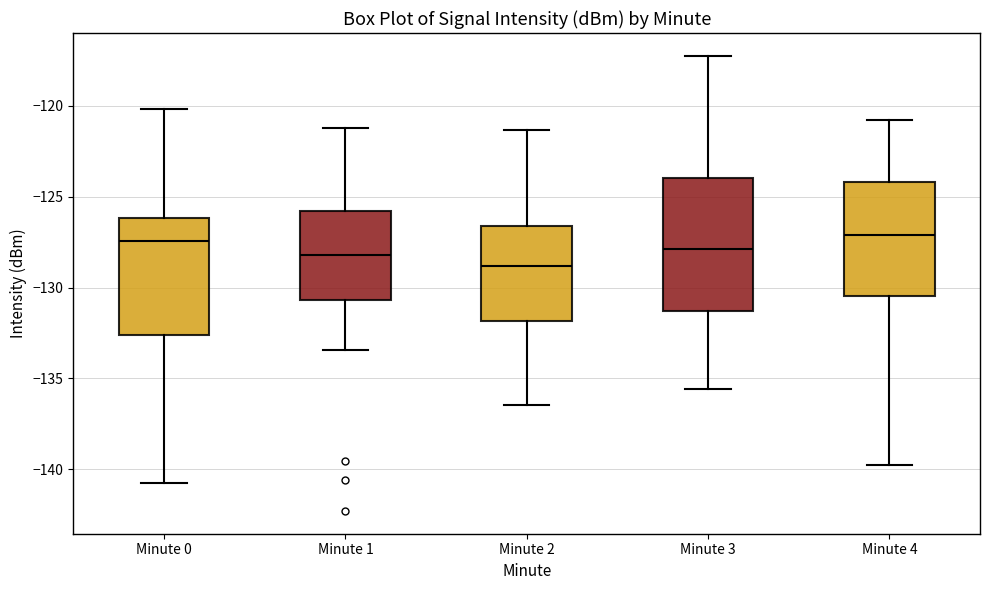

Where is the upper edge of the box for Minute 2 on the y-axis? The values are not printed on the chart, so give them approximately, as read against the axis.

-126.5